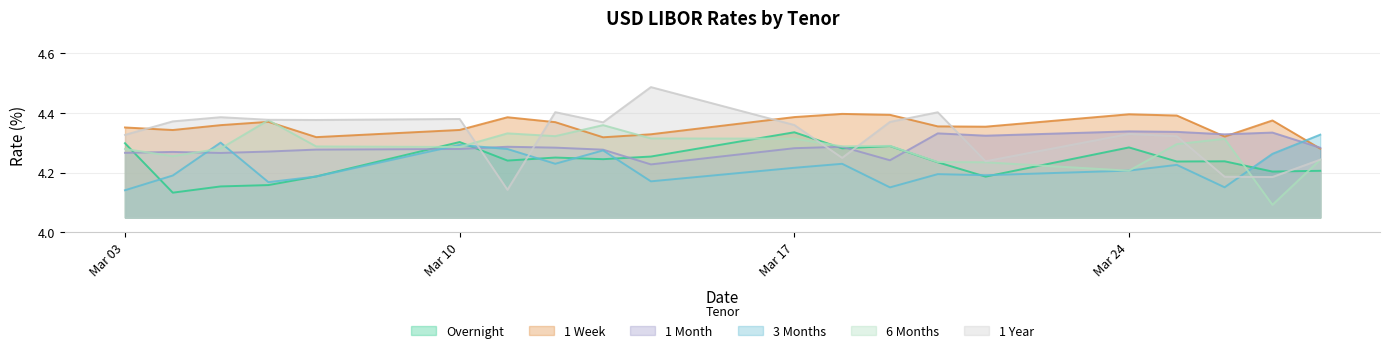

Where is the first local maximum for 3 Months?

2025-03-05